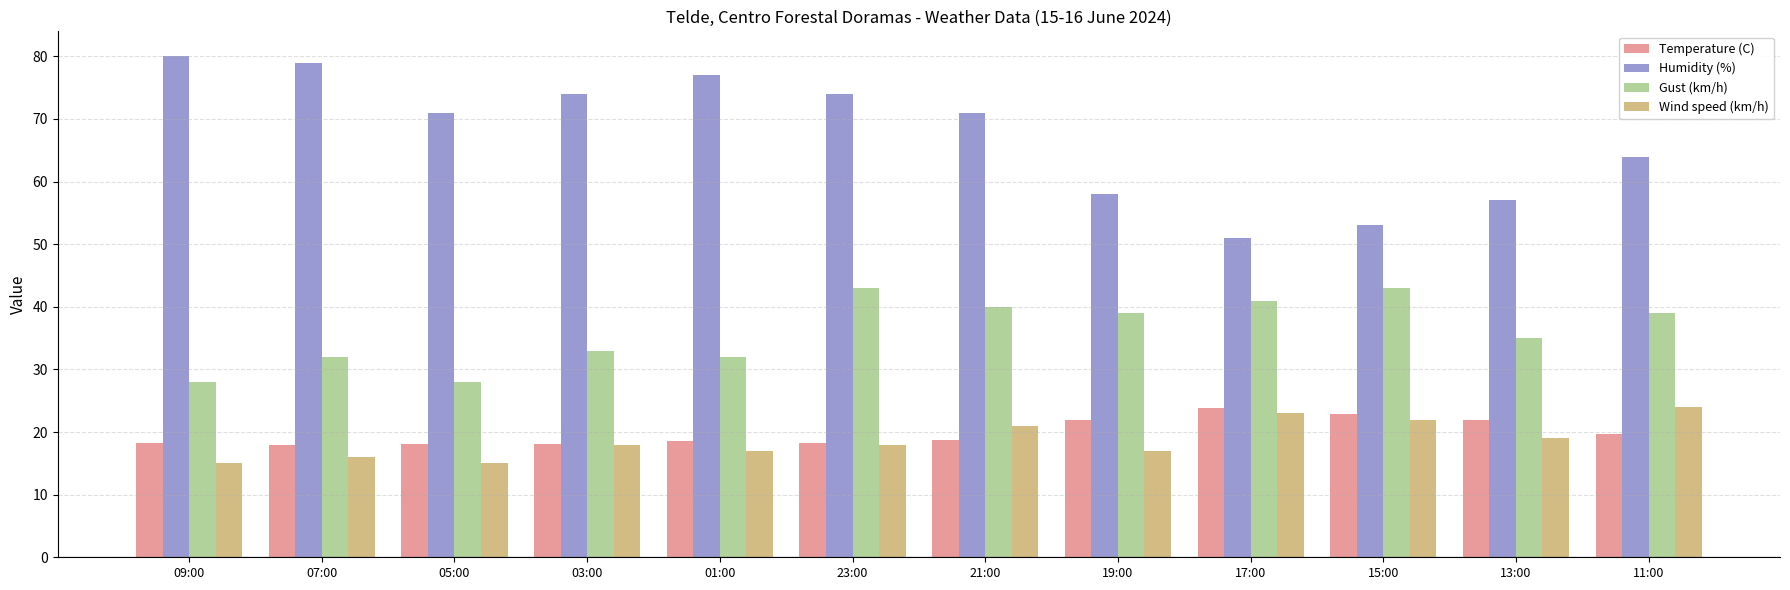

Which series has the largest range (max minus min)?

Humidity (%)